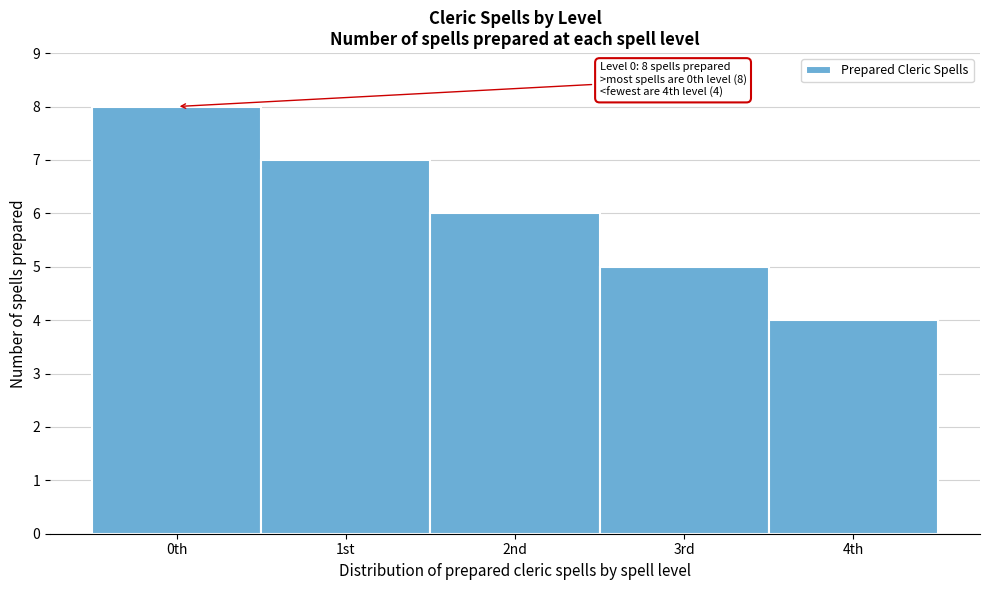

Reading left to right, extract all data points from this chart.

0th=8	1st=7	2nd=6	3rd=5	4th=4